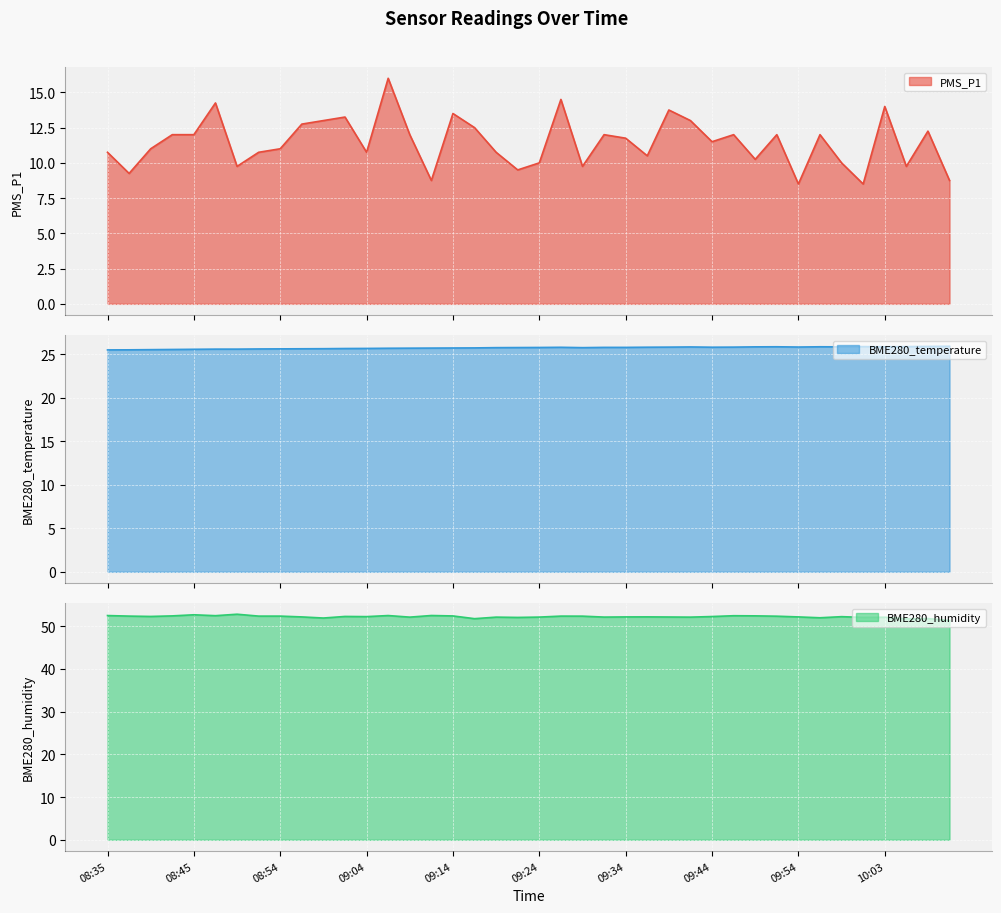

What is the total value across all series at 08:47?

92.3